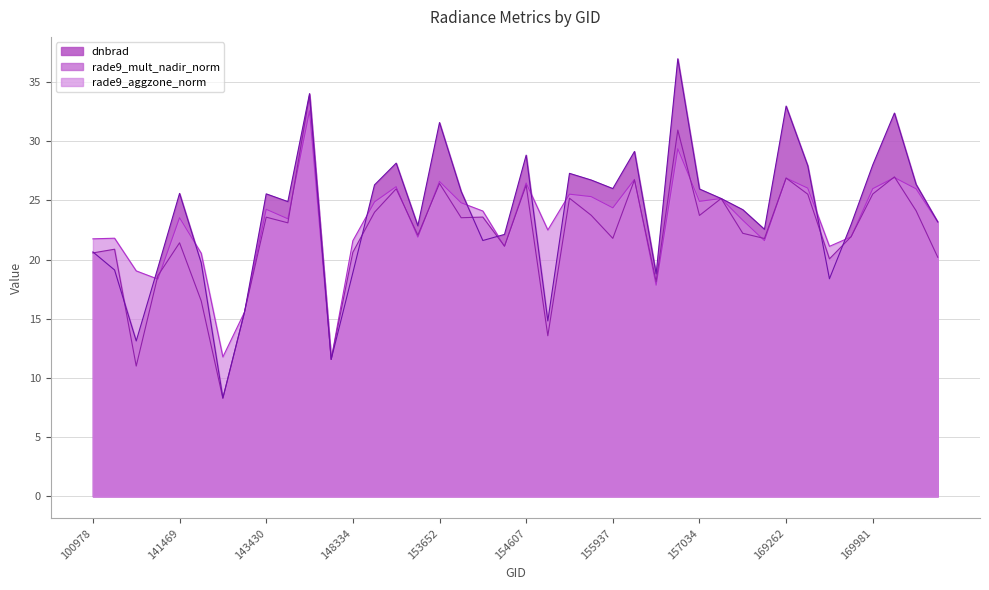

Which series has the largest range (max minus min)?

dnbrad